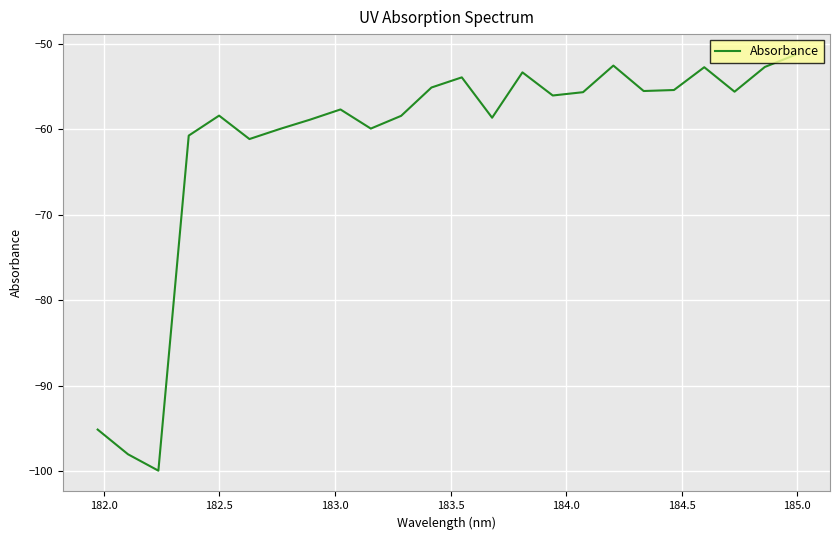

What is the maximum value shown in the chart?

-51.3